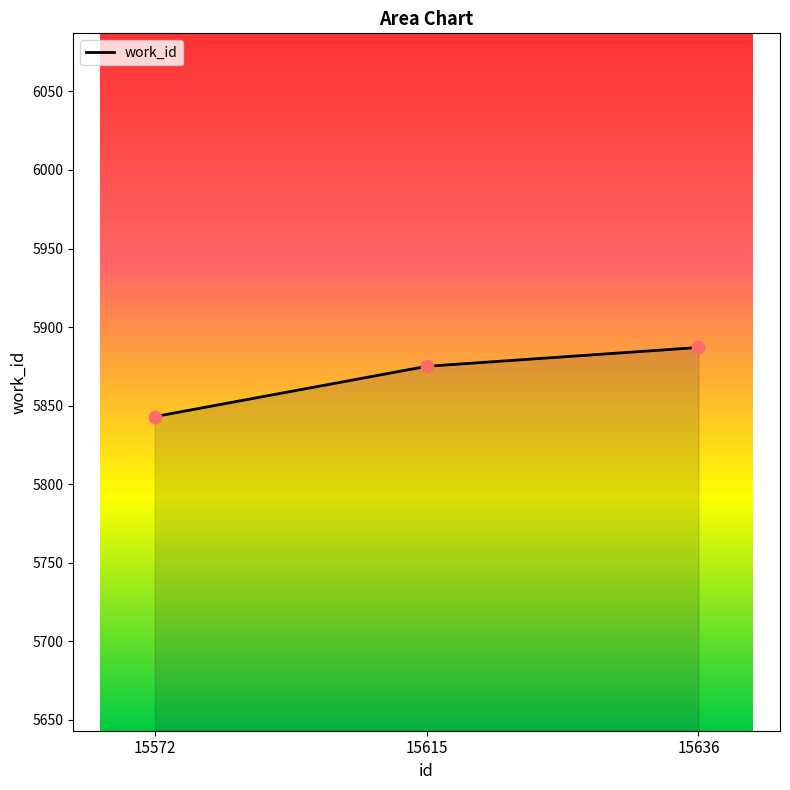

What is the change in value from 15615 to 15636?

+12